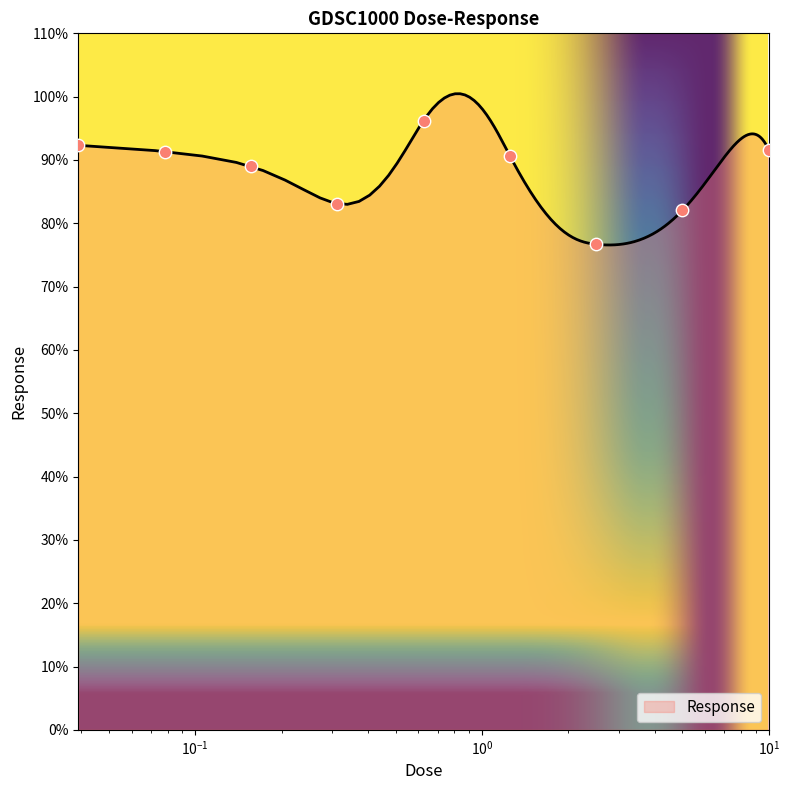

What is the change in value from 0.15625 to 2.5?

-12.3